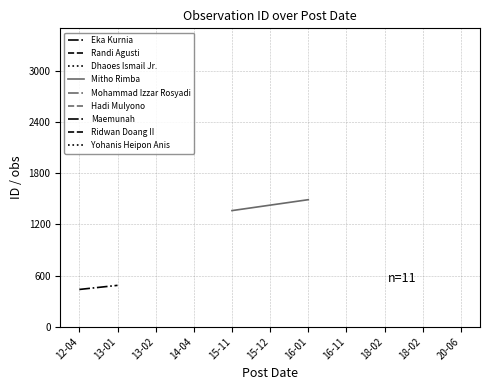

The value of Mitho Rimba at 15-11 is 472. True or false?

False